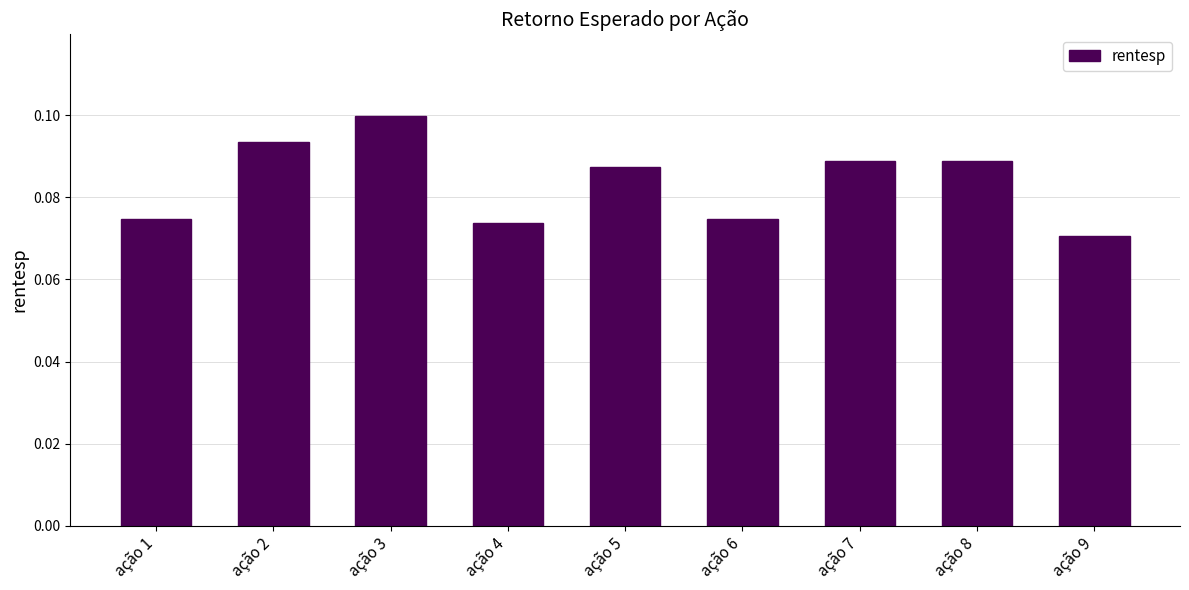

At which category does the chart reach its peak across all series?

ação 3